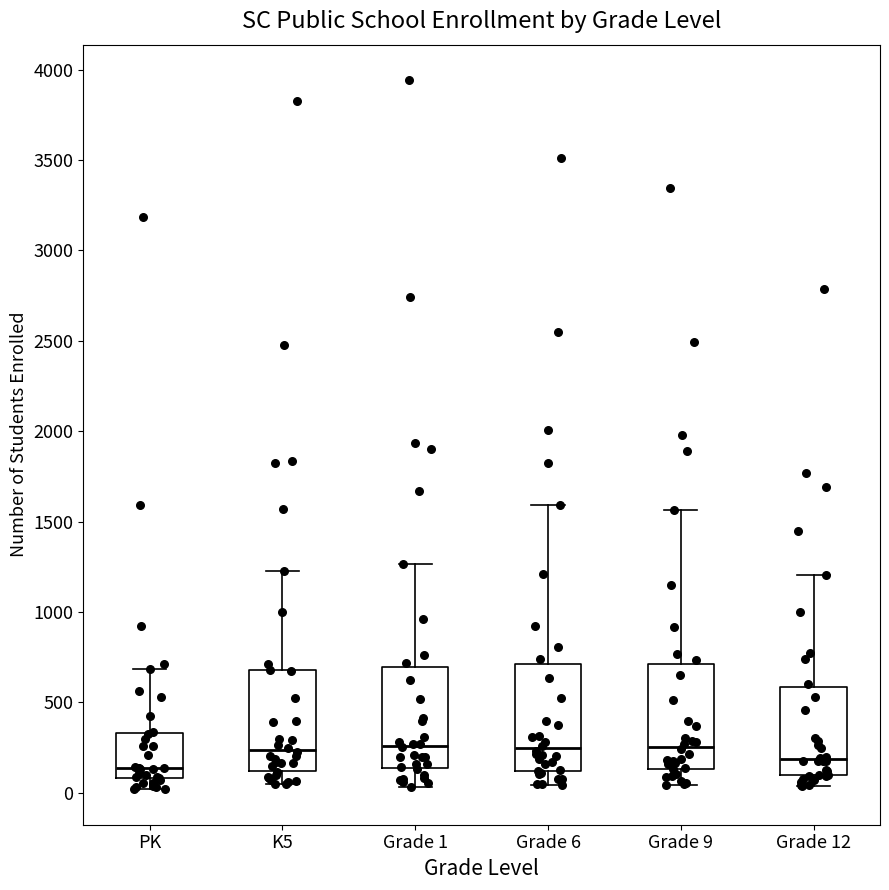

Where does the lower whisker of the box for Grade 1 end on the y-axis? The values are not printed on the chart, so give them approximately, as read against the axis.

50